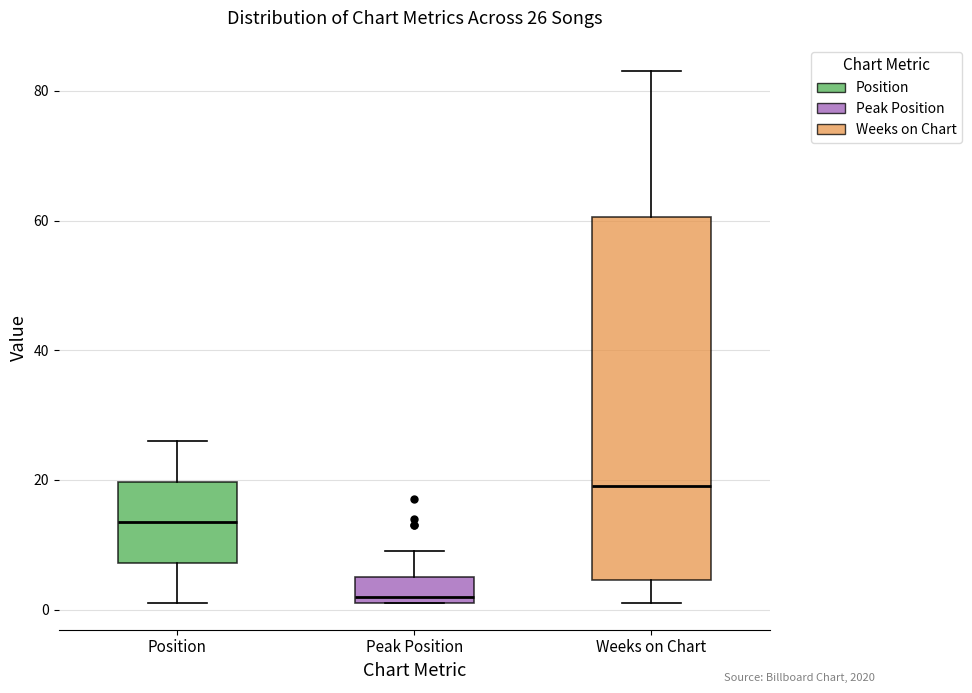

Which box is the tallest, from its lower edge to its upper edge?

Weeks on Chart